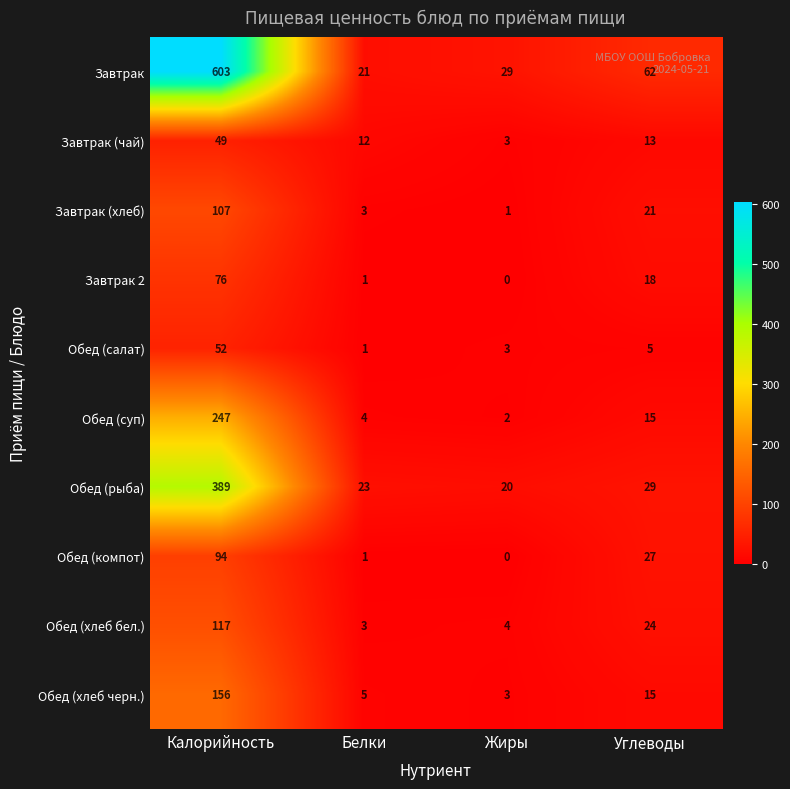

What is the difference between the second highest and minimum values in the Обед (салат) series?

4